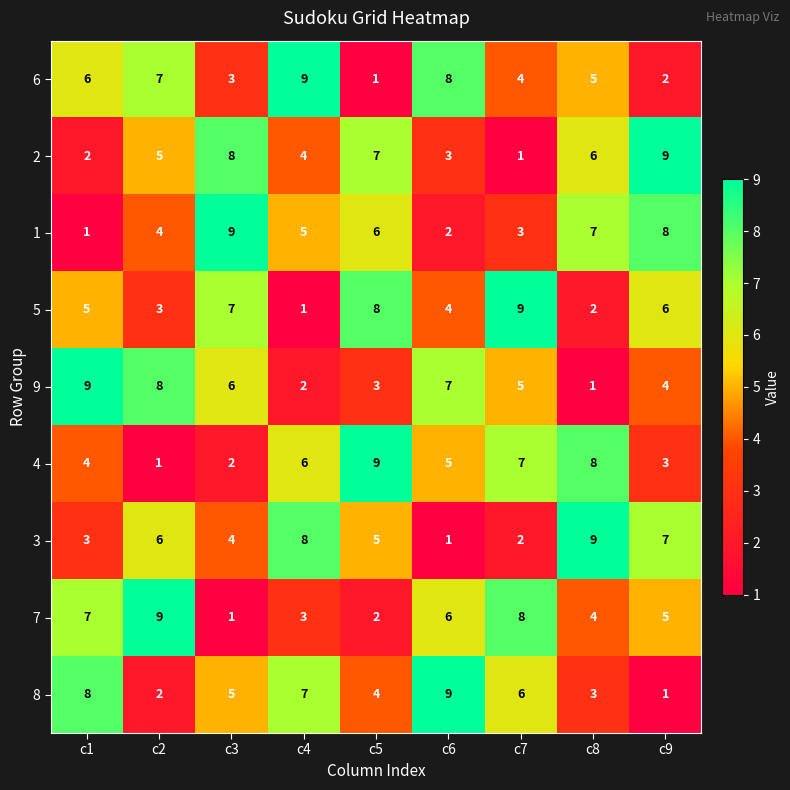

The value of 3 at c4 is 4. True or false?

False